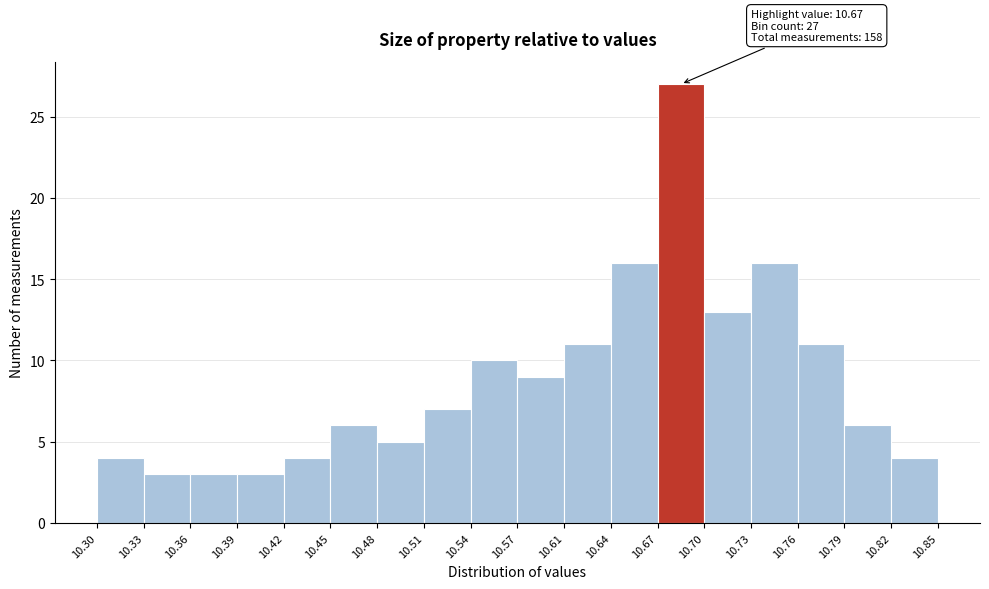

Over which range of the x-axis is the bar tallest?

10.67 to 10.70